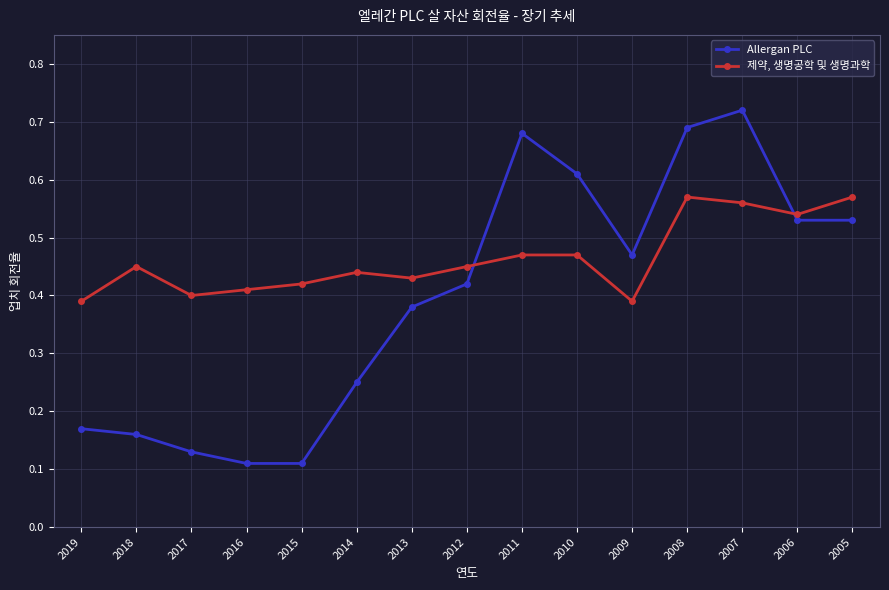

List the series in order of their overall mean, highest first.

제약, 생명공학 및 생명과학, Allergan PLC